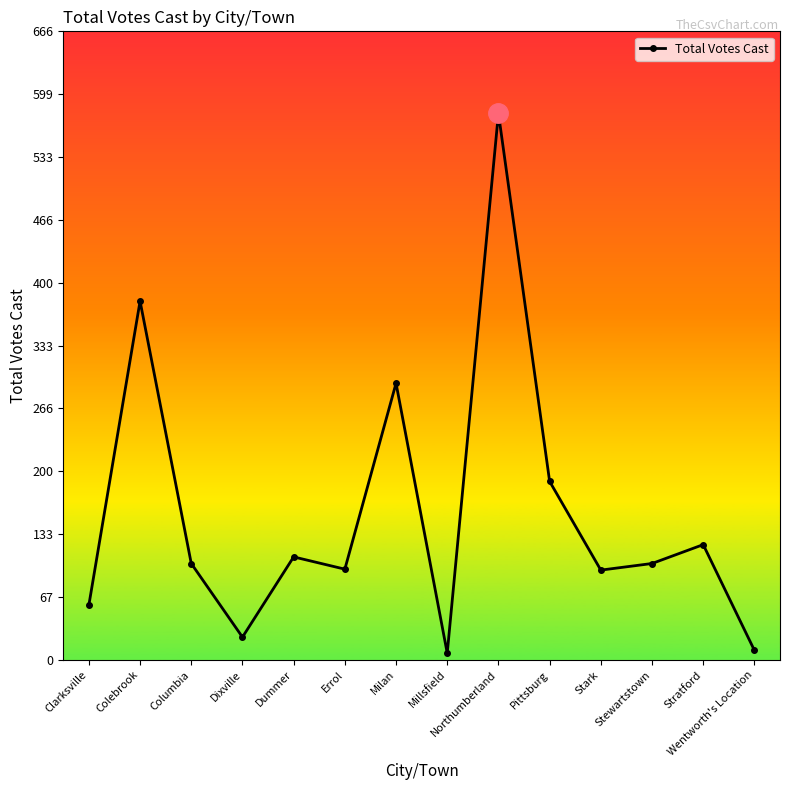

Which category has the highest value across all series?

Northumberland